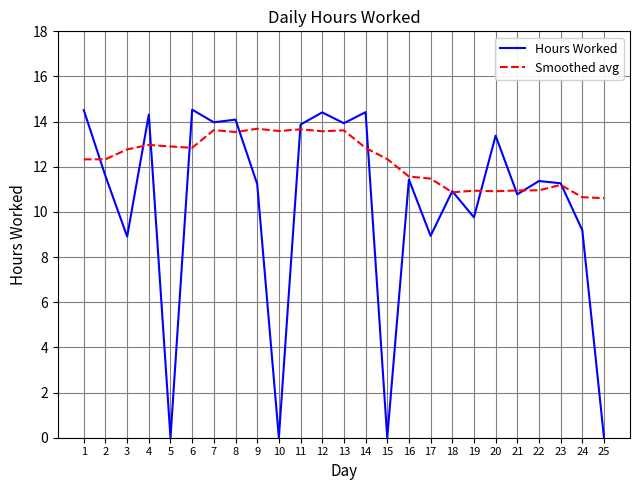

What is the total value across all series at 9?

24.9